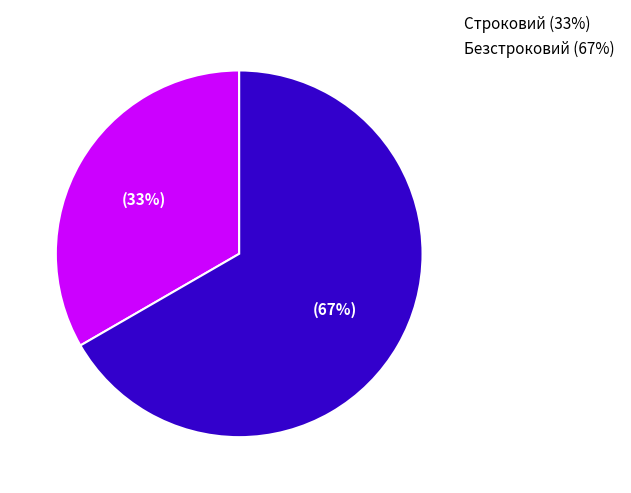

Which slice represents more than half of the pie?

Безстроковий